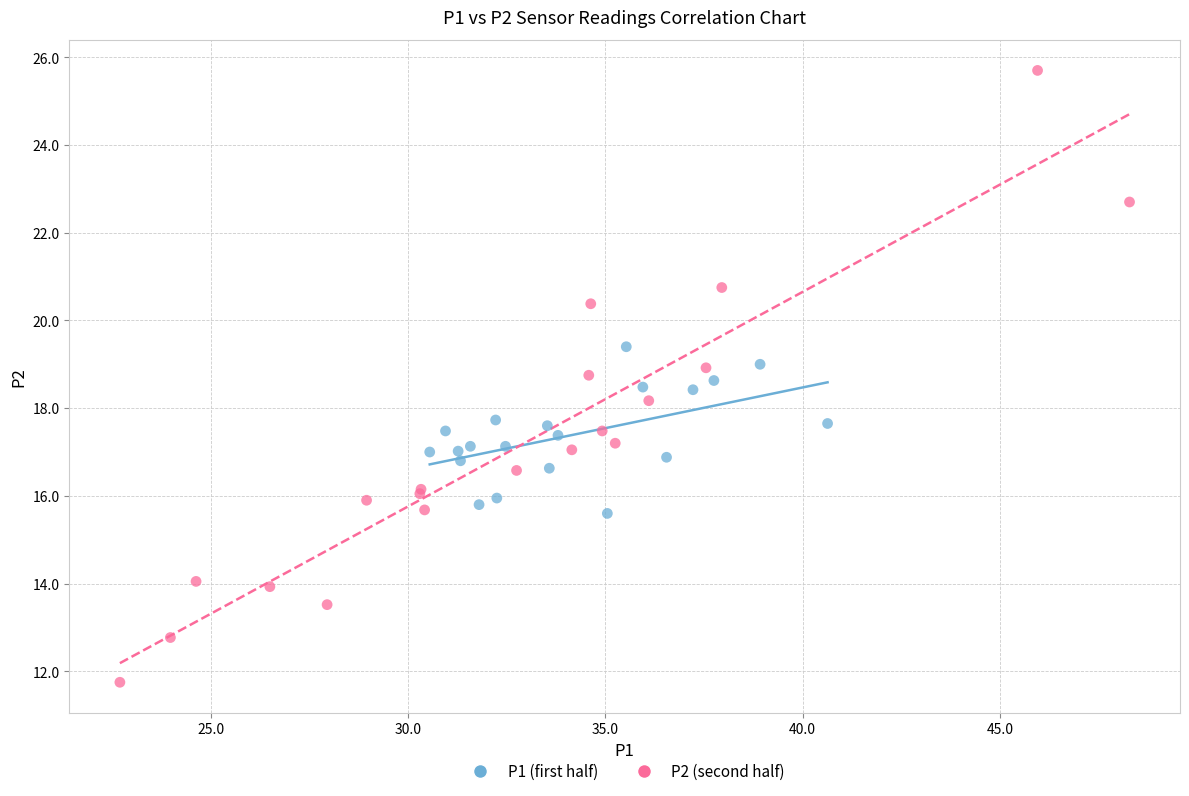

Which series has the largest Y range (max minus min)?

P2 (second half)